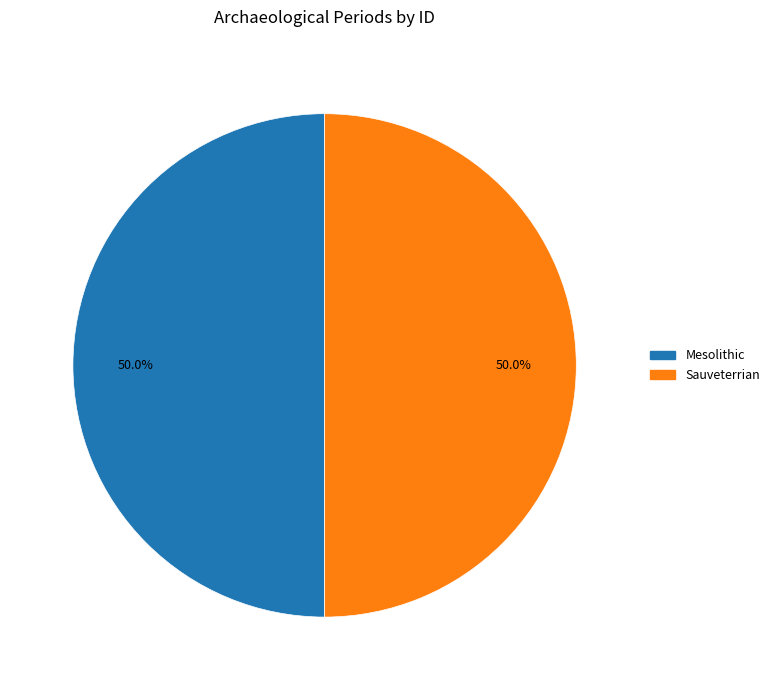

What is the ratio of the value at Mesolithic to the value at Sauveterrian?

1.0